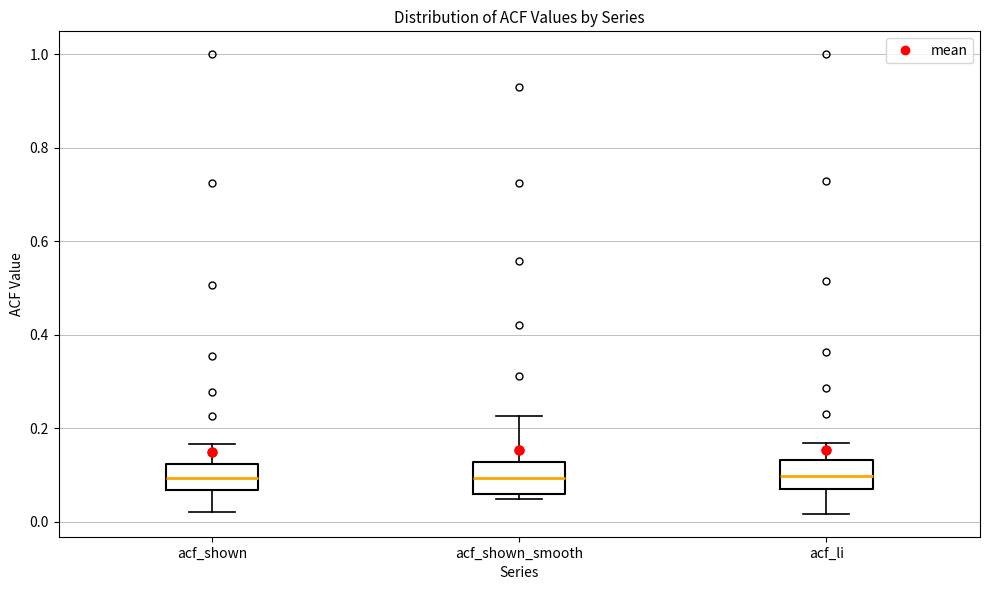

Reading left to right, read every box against the y-axis: the position of its median line, the range the box covers, and the ends of its whiskers. The values are not printed on the chart, so give them approximately, as read against the axis.

acf_shown: median 0.10, box 0.06 to 0.12, whiskers 0.02 to 0.16
acf_shown_smooth: median 0.10, box 0.06 to 0.12, whiskers 0.04 to 0.22
acf_li: median 0.10, box 0.08 to 0.14, whiskers 0.02 to 0.16